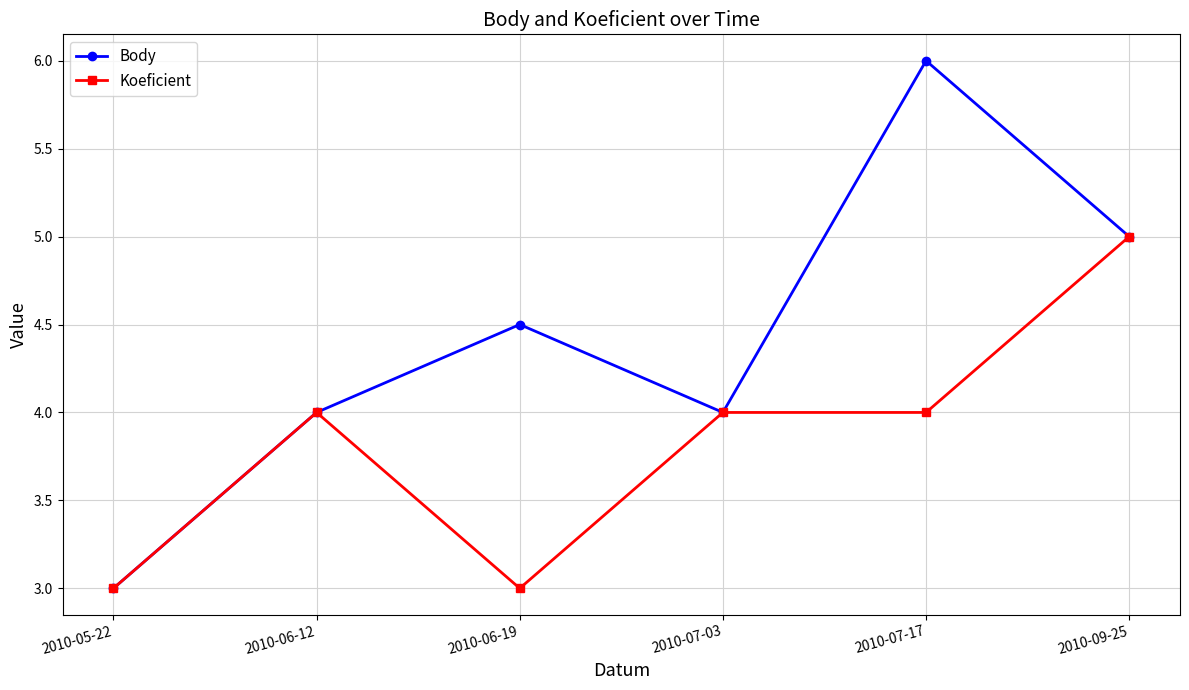

The Koeficient series shows 4.0 at 2010-07-03. True or false?

True